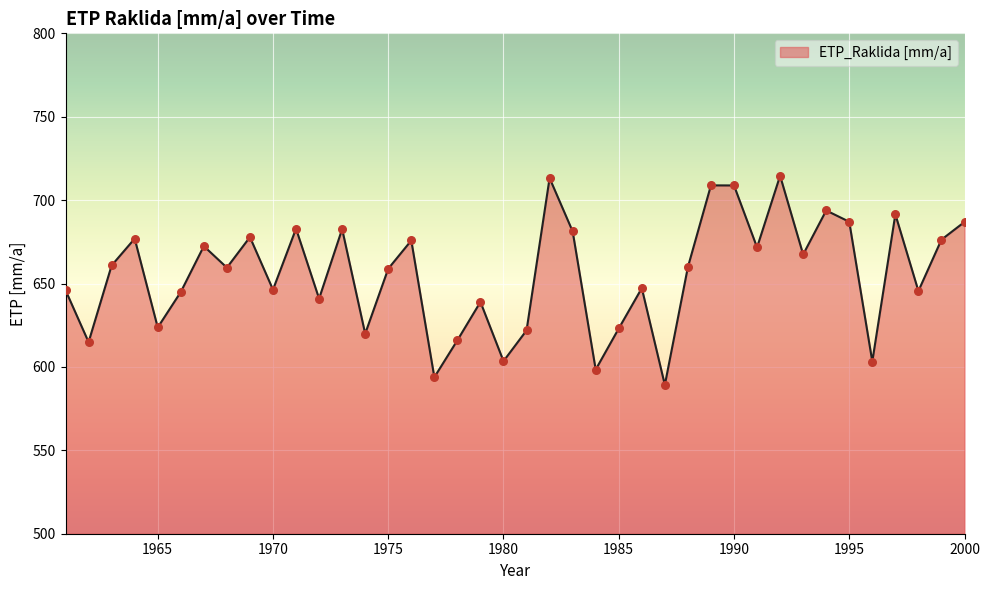

What is the difference between the maximum and minimum values?

125.4